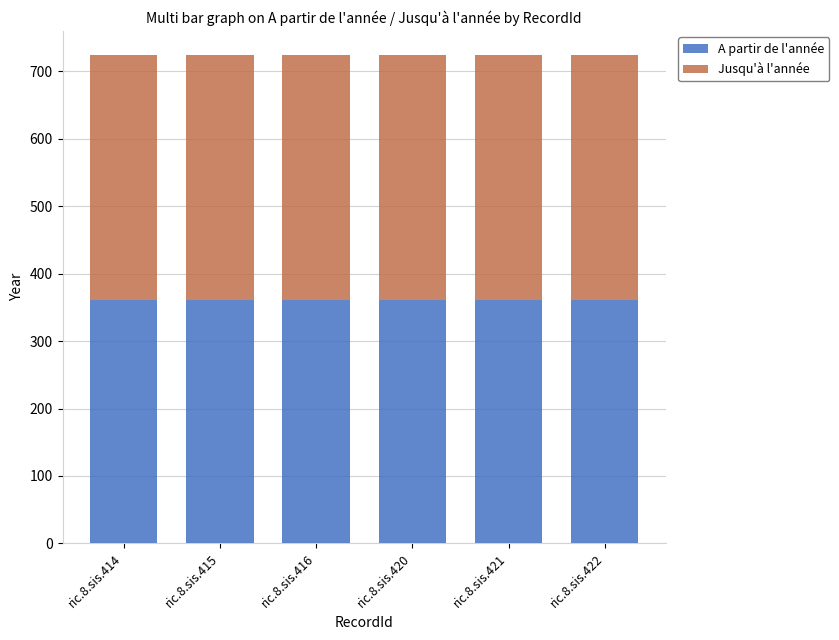

True or false: A partir de l'année has a value of 602 at ric.8.sis.421.

False